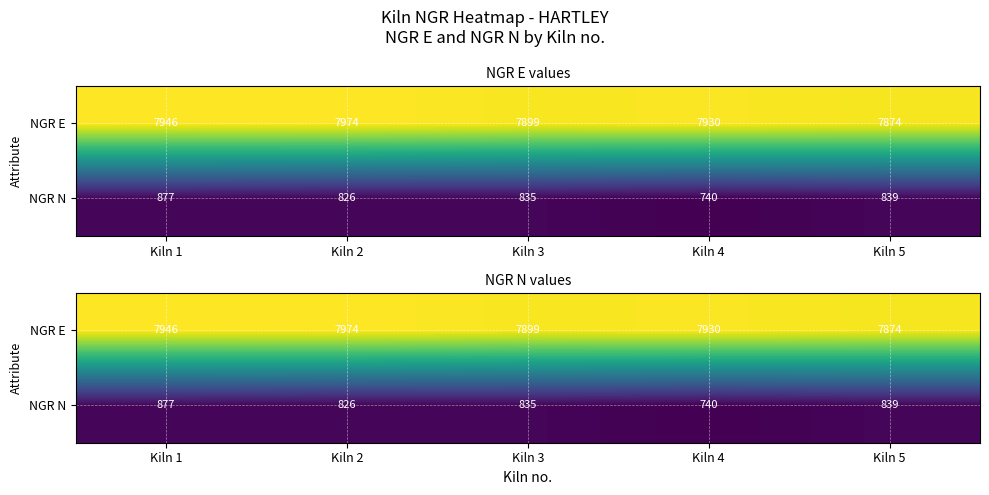

What is the minimum value shown in the chart?

740